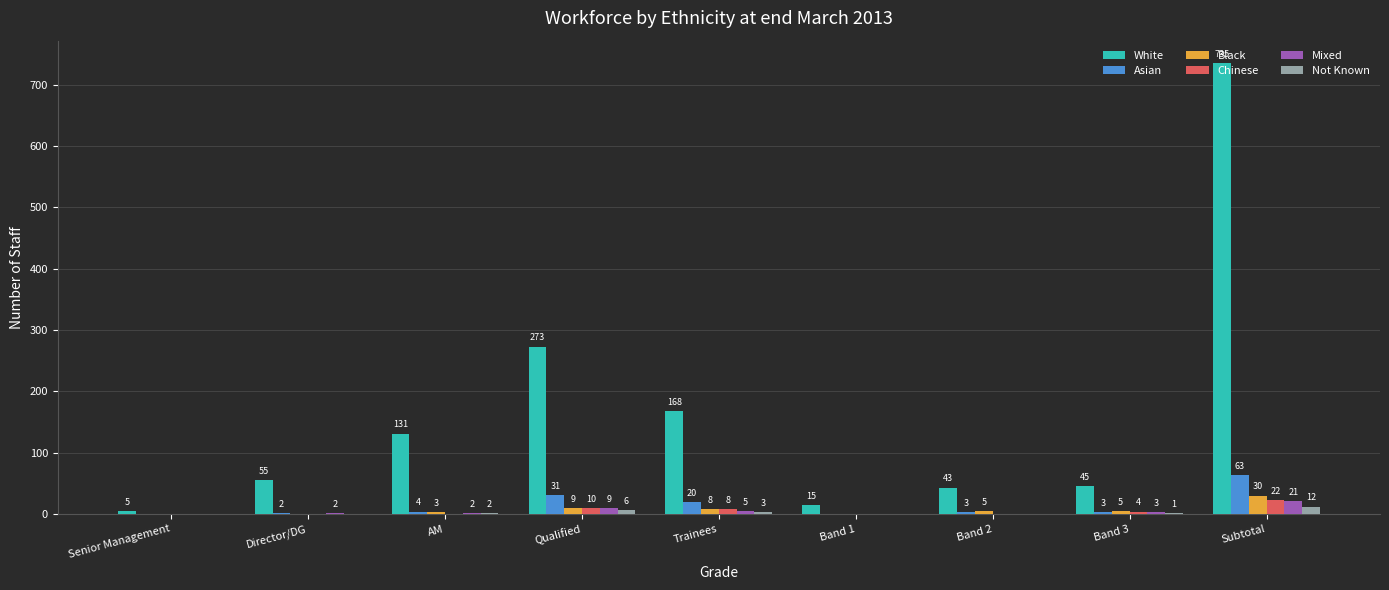

The value of Chinese at Subtotal is 22. True or false?

True